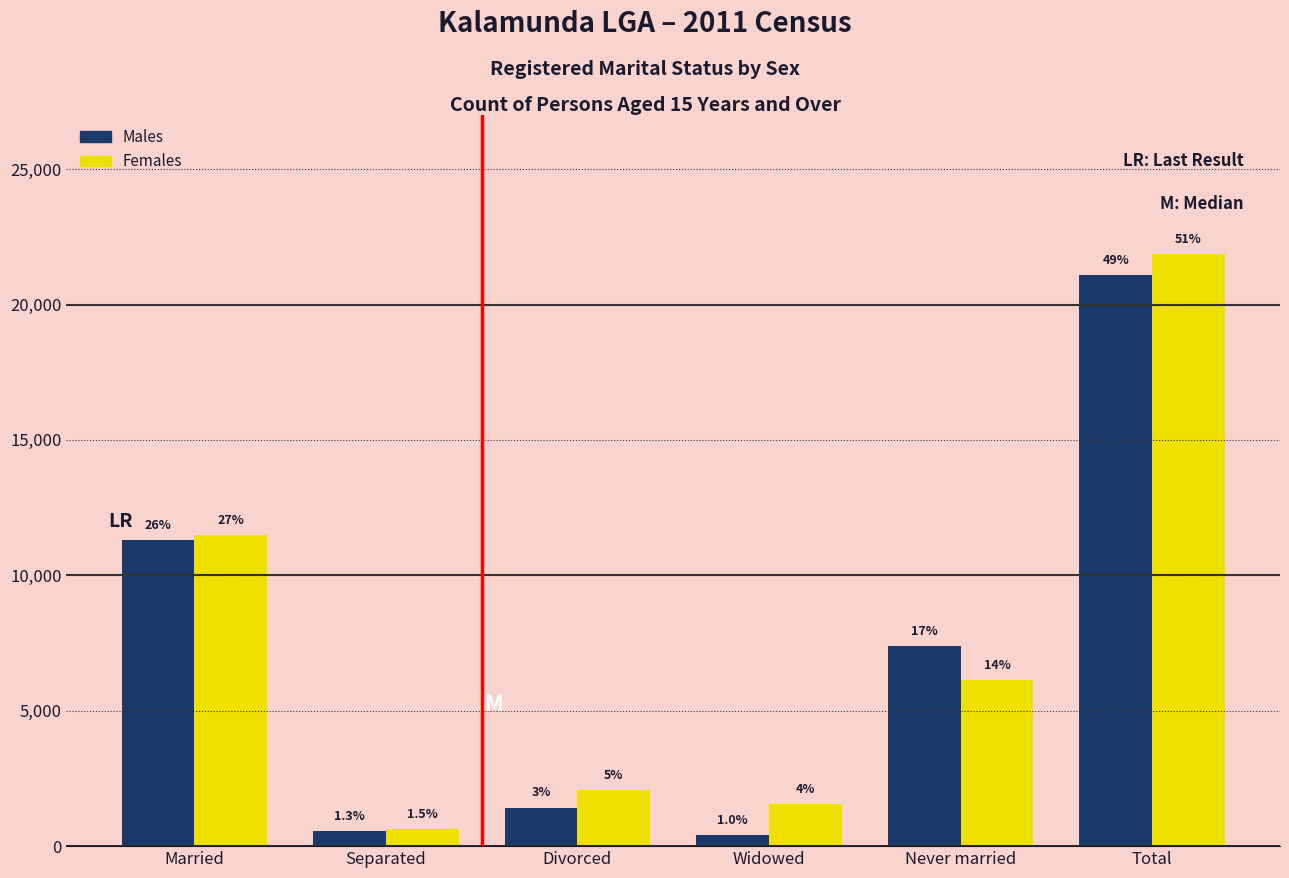

How many groups of bars are there?

6